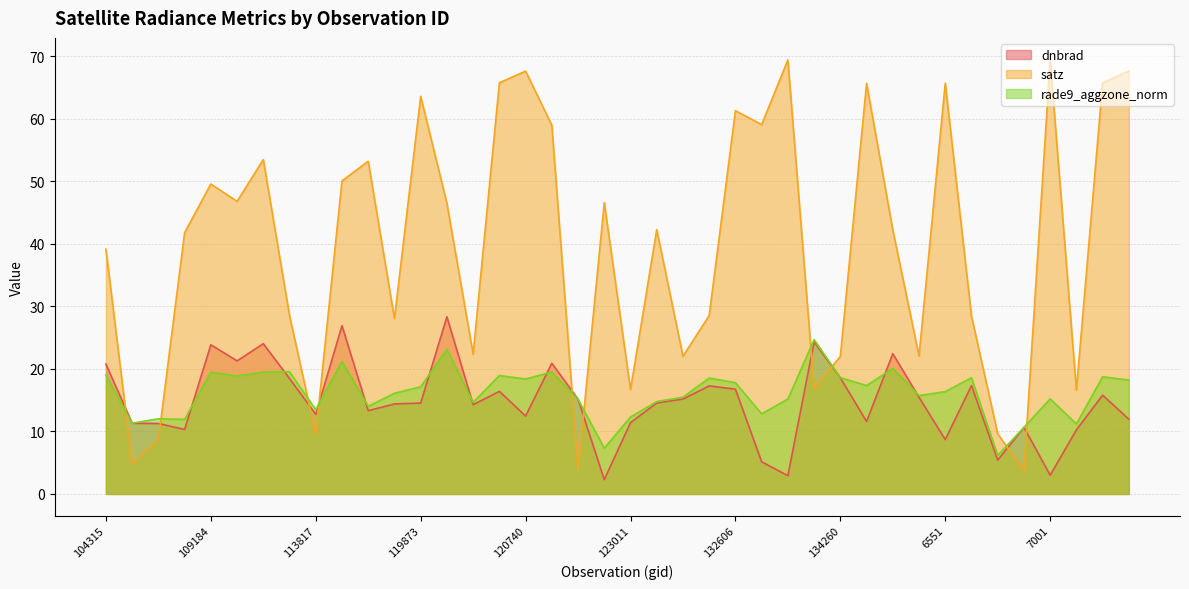

At which label is satz closest to 36?

104315